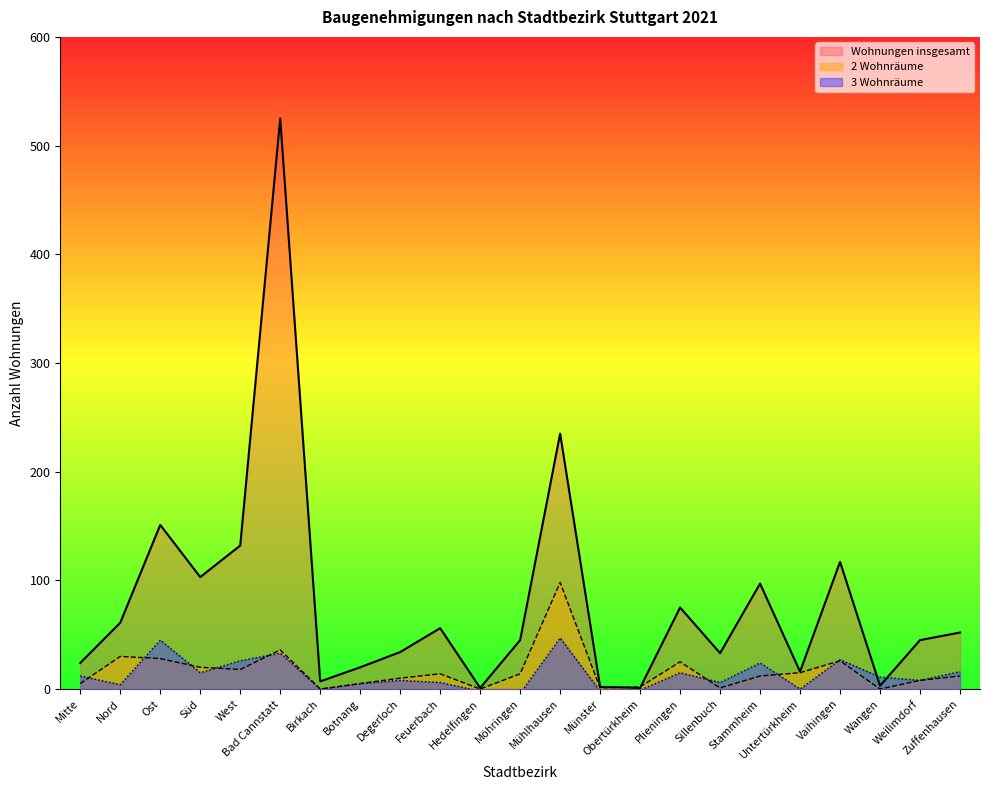

The value of 3 Wohnräume at Plieningen is 15. True or false?

True